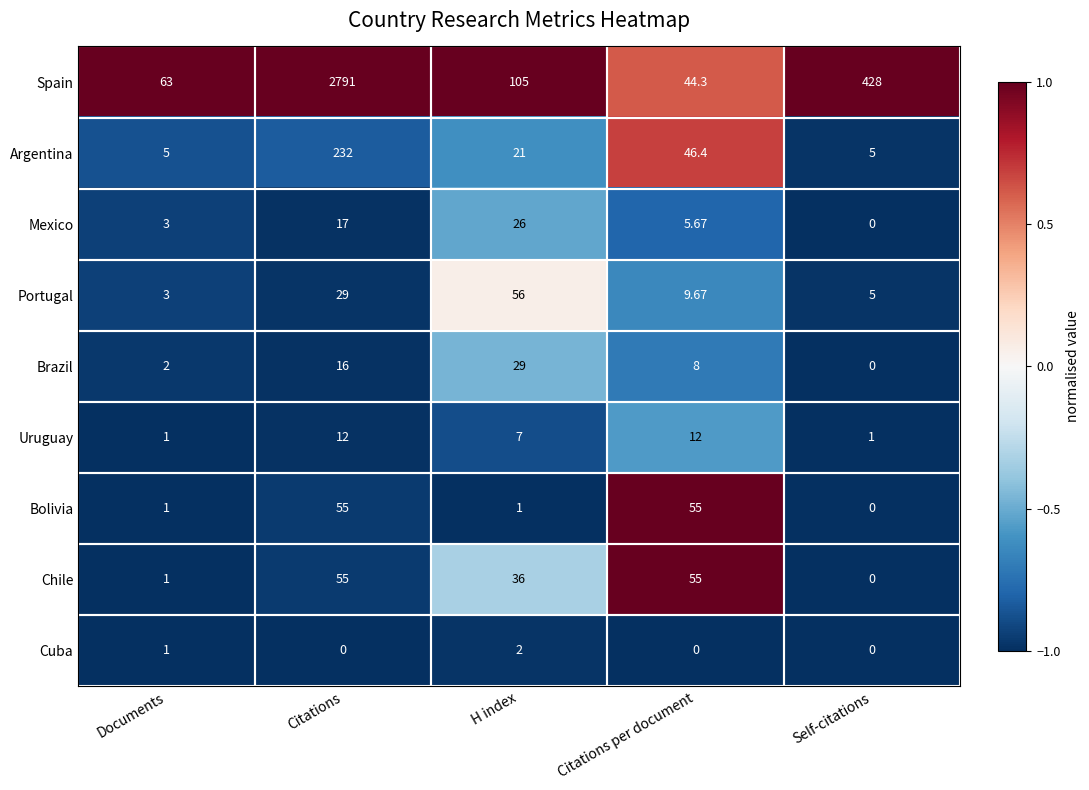

Which series has the widest spread of values?

Spain